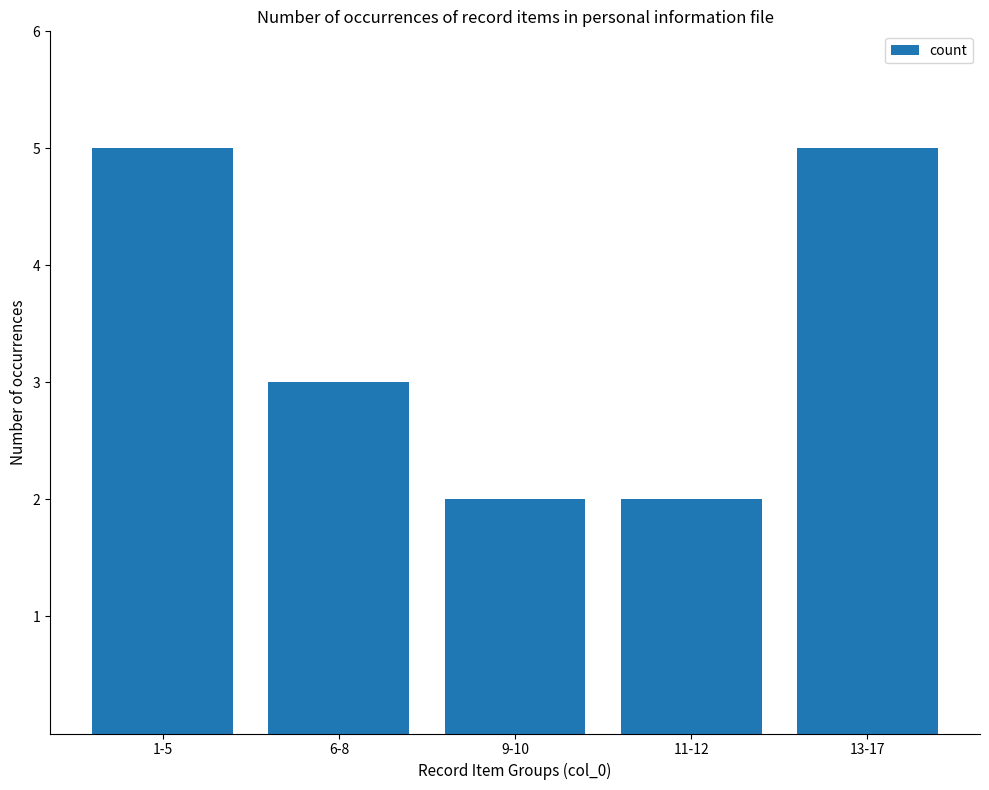

What is the value of the 5th bar from the left?

5